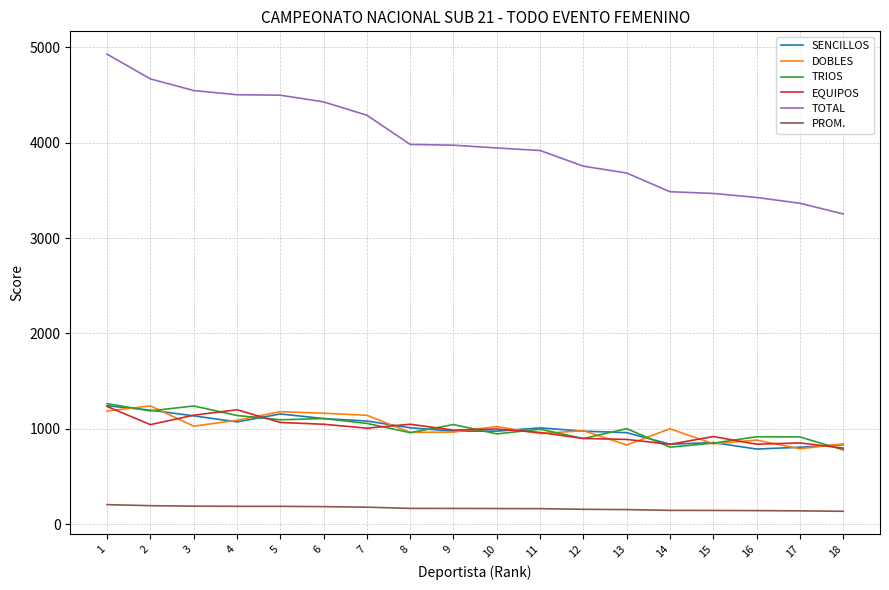

Between 6 and 17, which series saw the biggest shift?

TOTAL